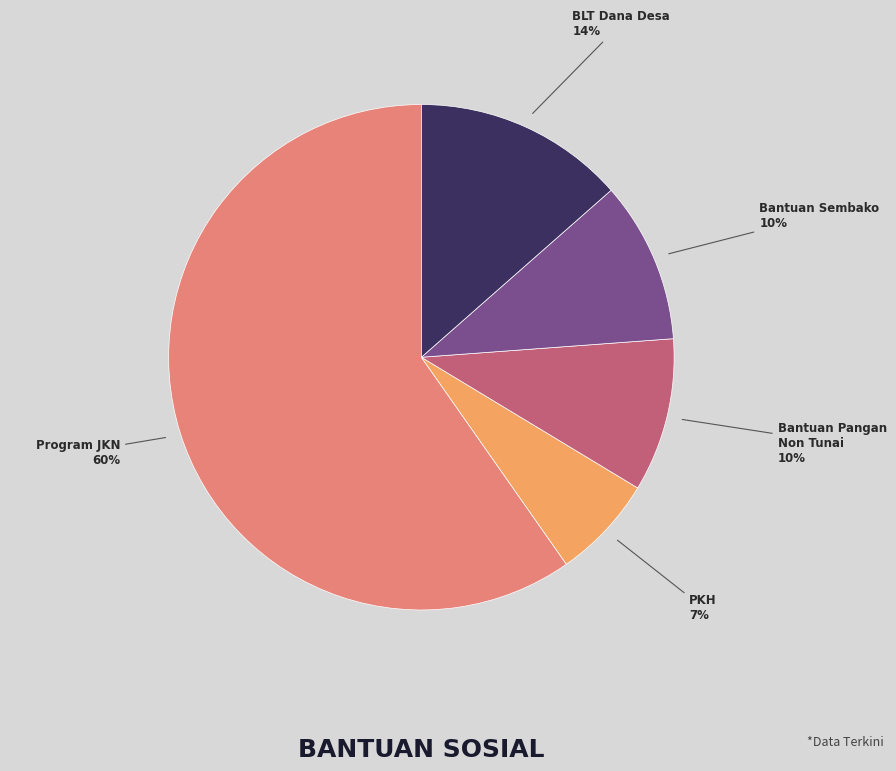

Which category accounts for the majority?

Program JKN